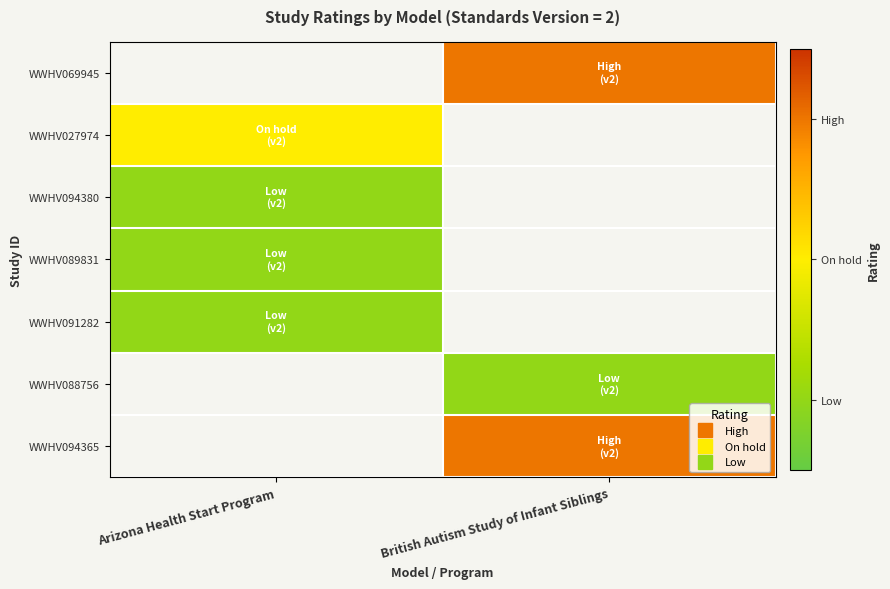

List the labels in order of WWHV069945 value, smallest first.

Arizona Health Start Program, British Autism Study of Infant Siblings